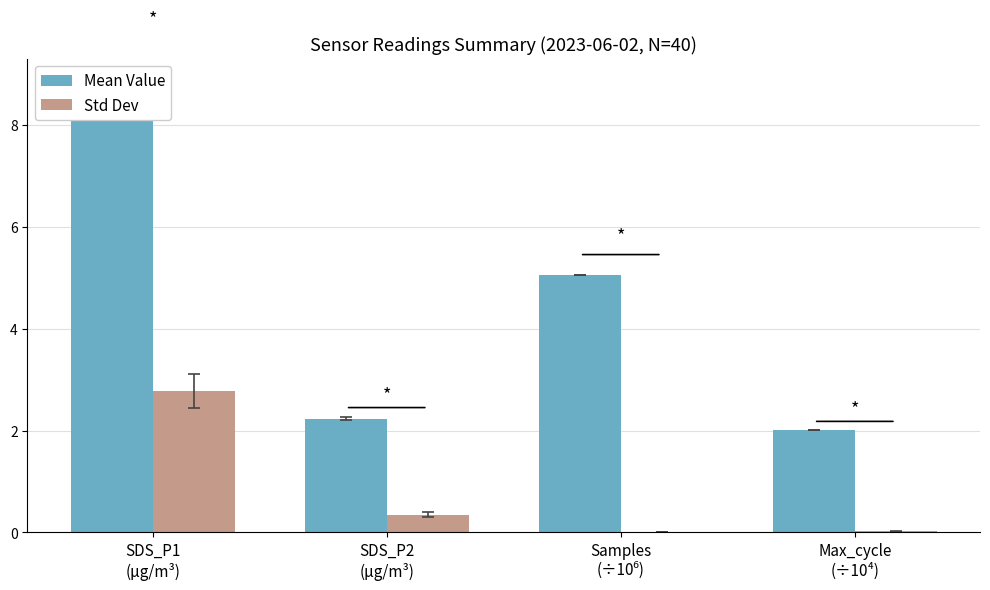

Rank the categories by Std Dev value from highest to lowest.

SDS_P1
(µg/m³), SDS_P2
(µg/m³), Max_cycle
(÷10⁴), Samples
(÷10⁶)